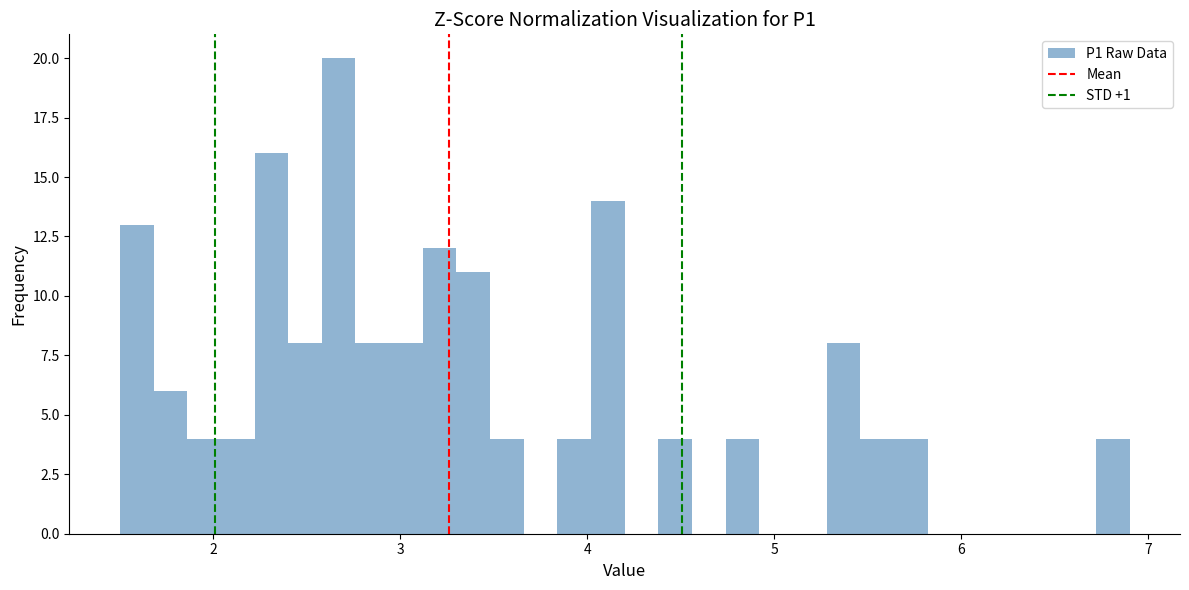

Read against the x-axis, roughly where is the centre of the tallest bar?

2.7